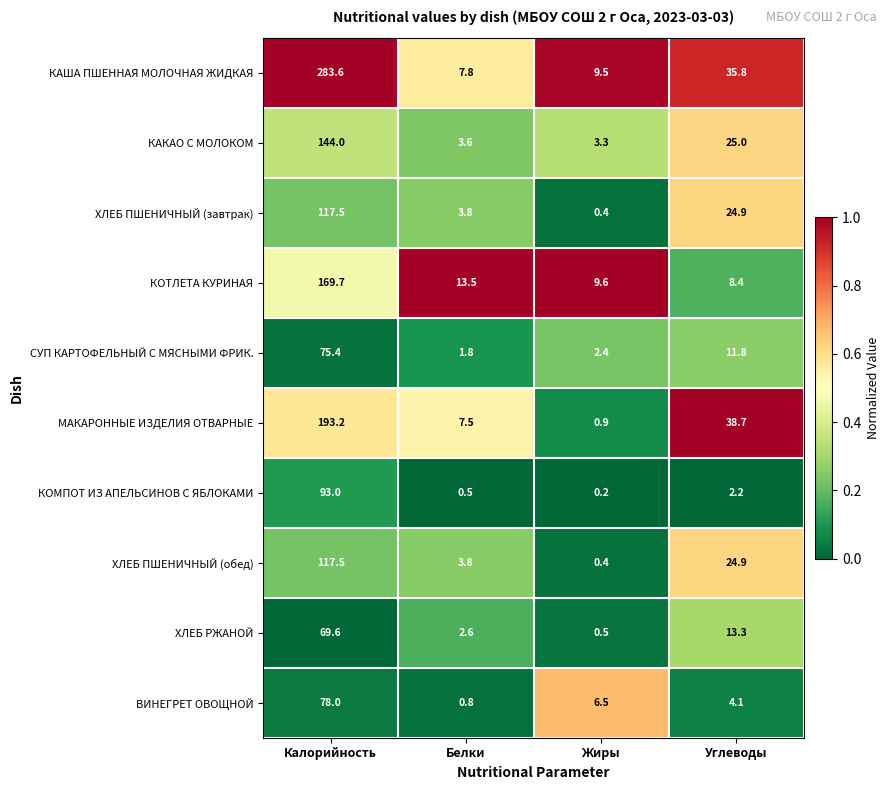

What is the spread (max minus min) of values at Жиры?

9.4